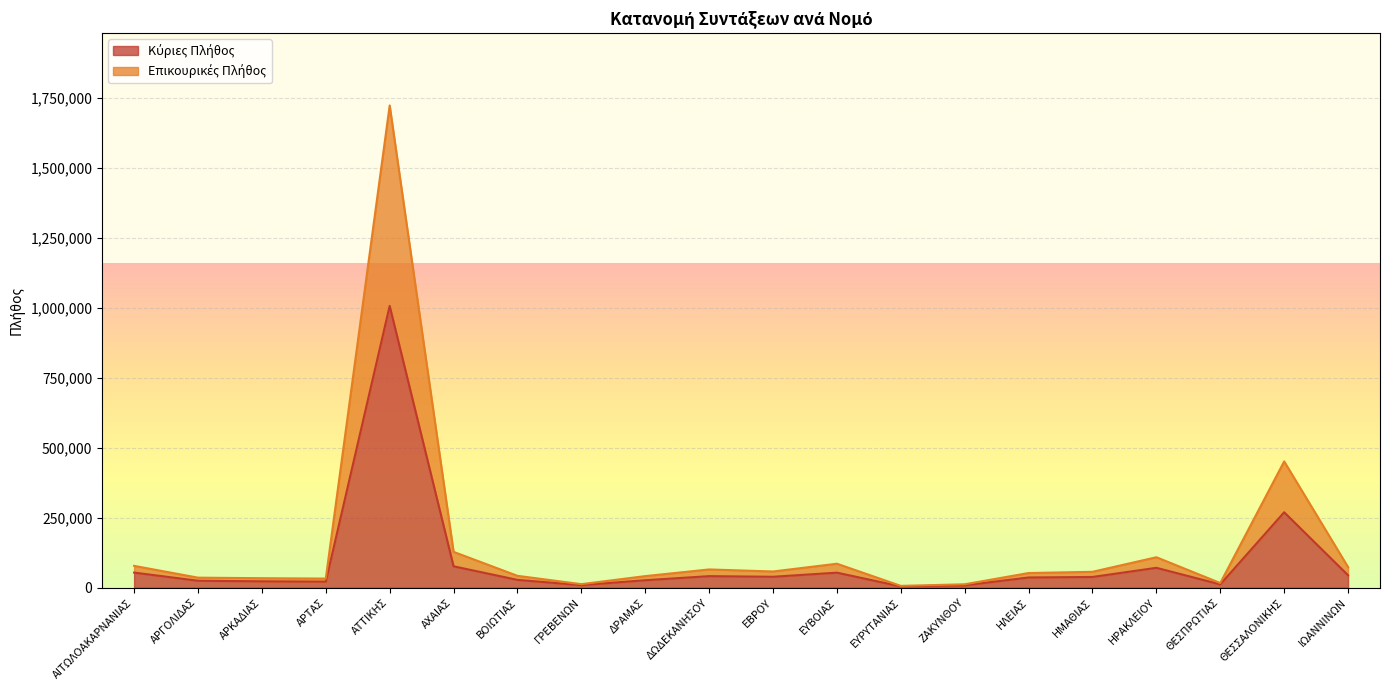

Which category has the lowest value in the Επικουρικές Πλήθος series?

ΕΥΡΥΤΑΝΙΑΣ